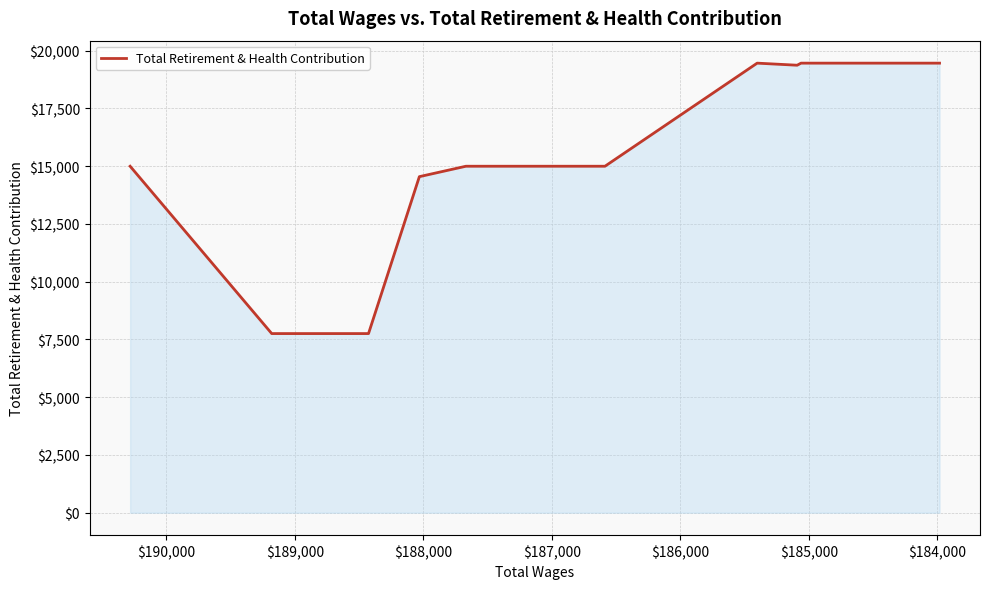

How many lines are shown in the chart?

1